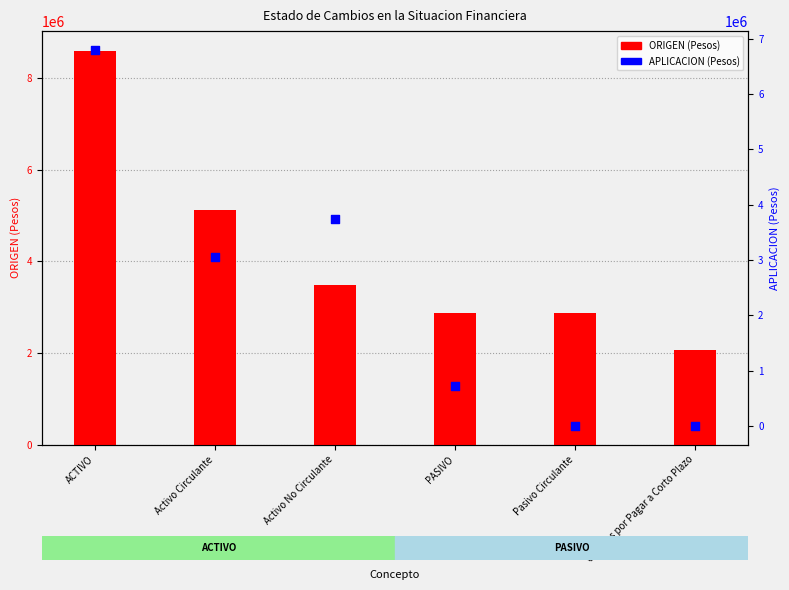

What are all the series names shown in the legend?

ORIGEN, APLICACION